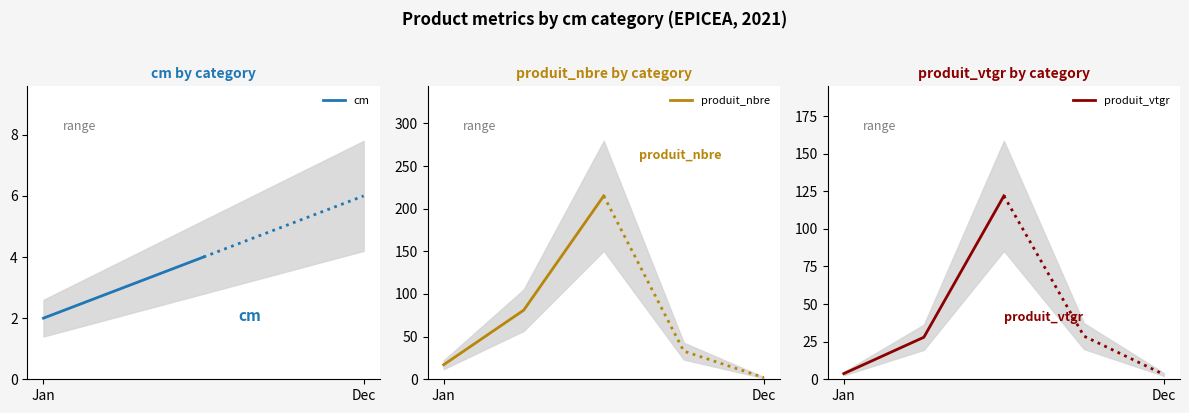

What is the highest value of the produit_vtgr series?

121.9